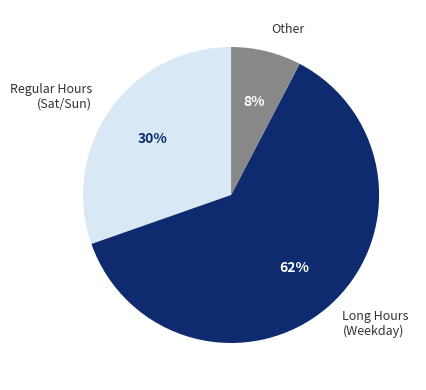

True or false: Long Hours (Weekday) accounts for 70% of the total.

False